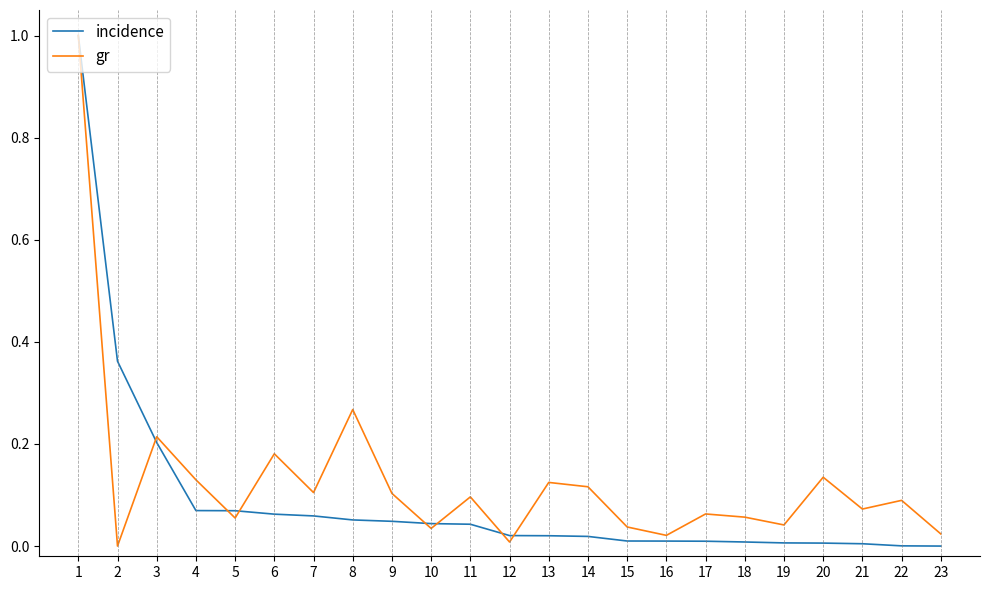

At 17, list the series in order from largest to smallest.

gr, incidence